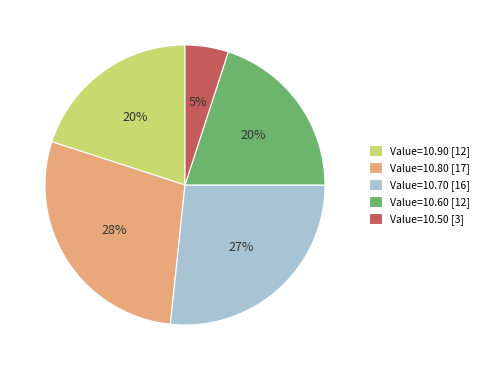

Which category has the biggest portion of the pie?

Value=10.80 [17]